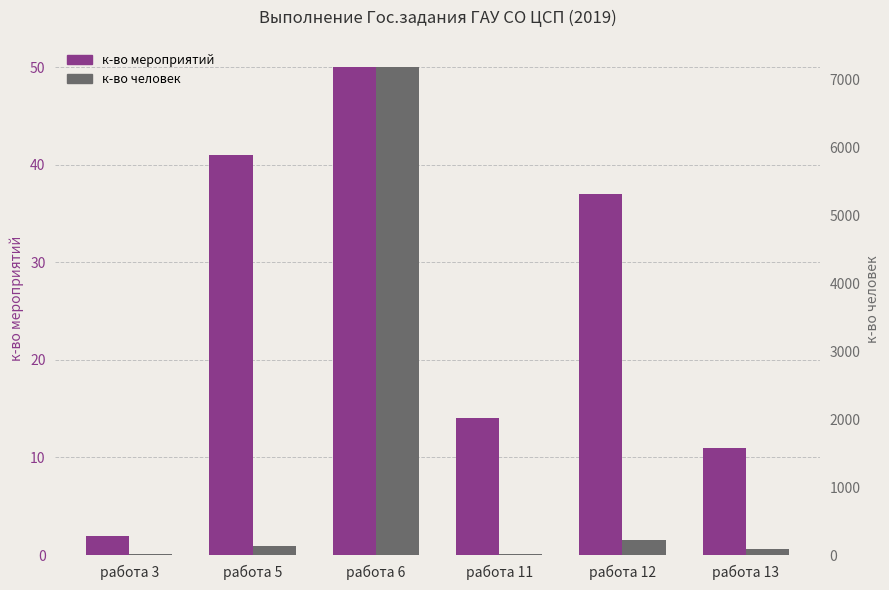

What is the lowest value of the к-во мероприятий series?

2